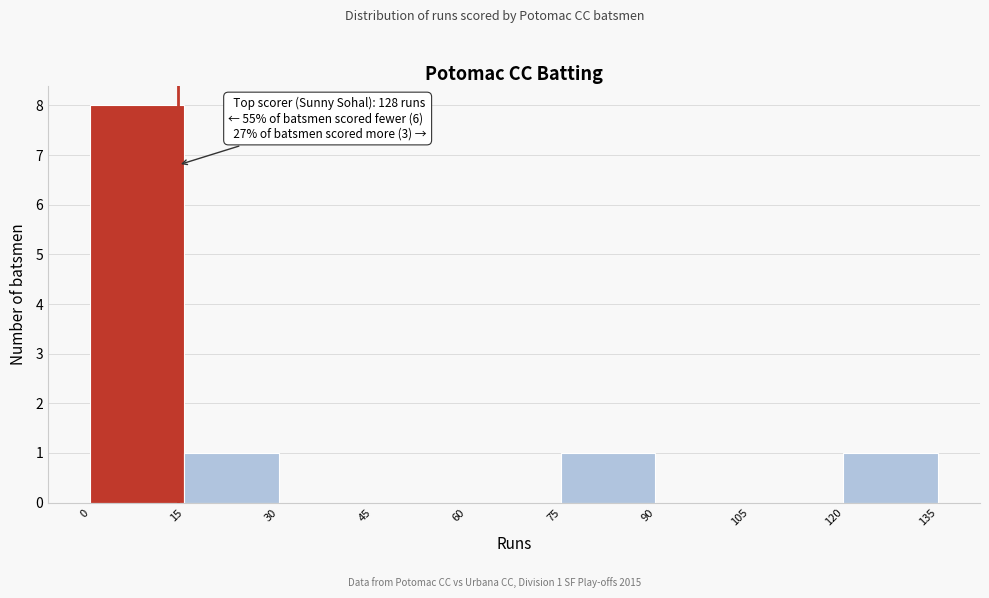

Which range on the x-axis has the tallest bar?

0 to 15